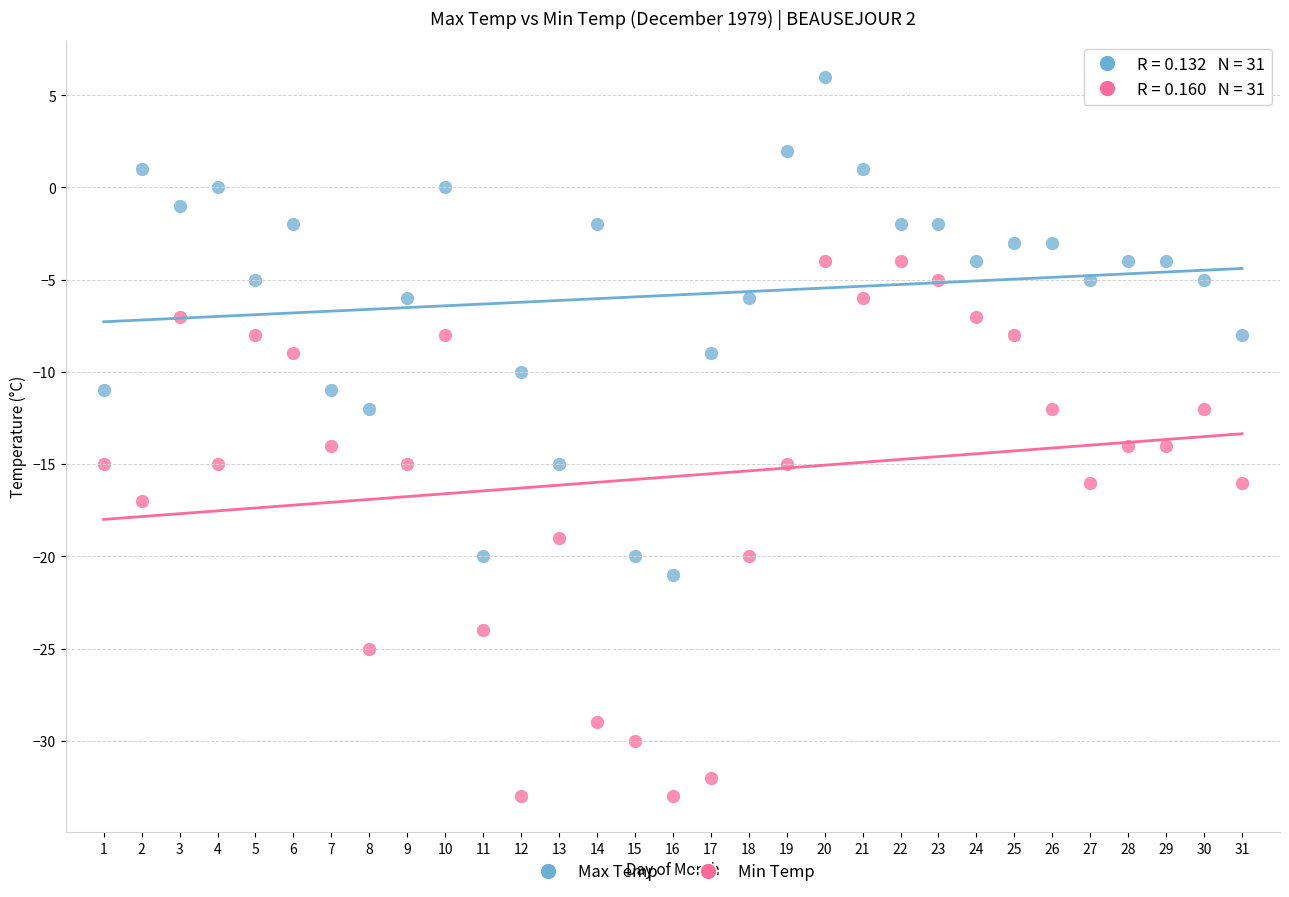

Across all data points, what is the range of Y values (max minus min)?

39